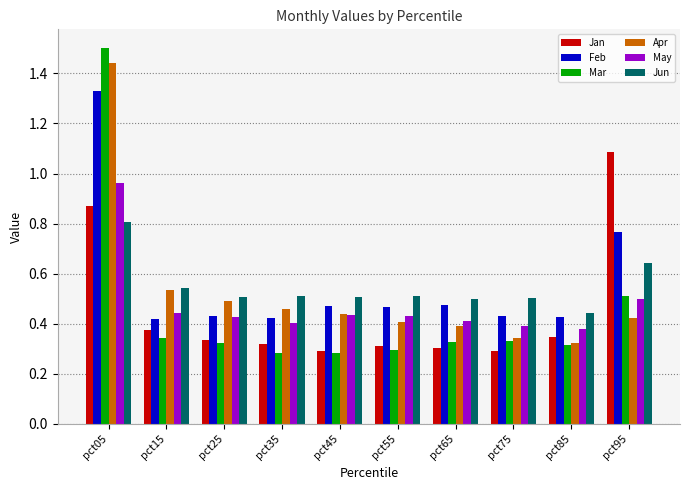

Count the Feb values in the range 0 to 1.

9